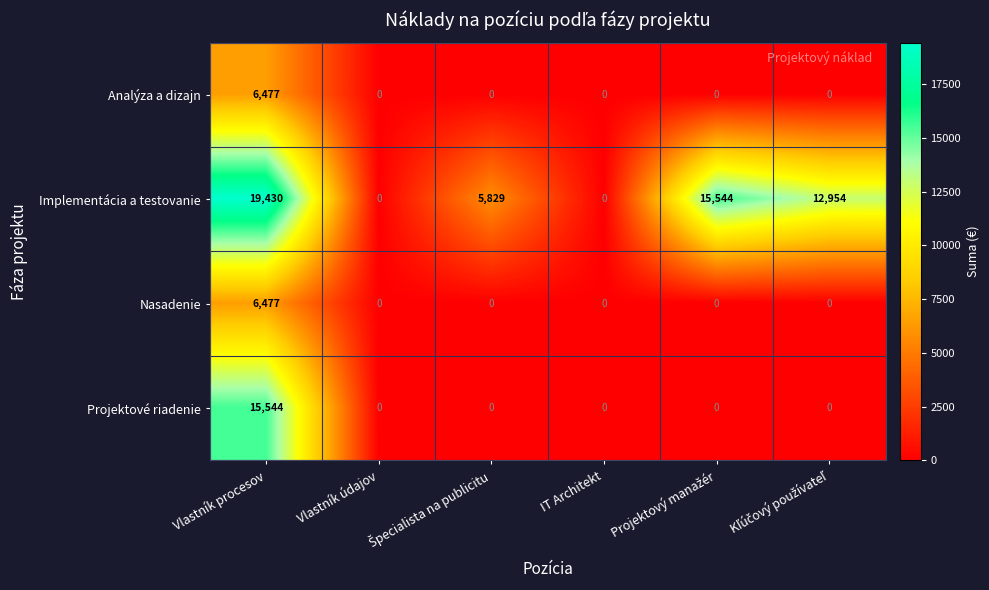

What is the average value of the Implementácia a testovanie series?

8960